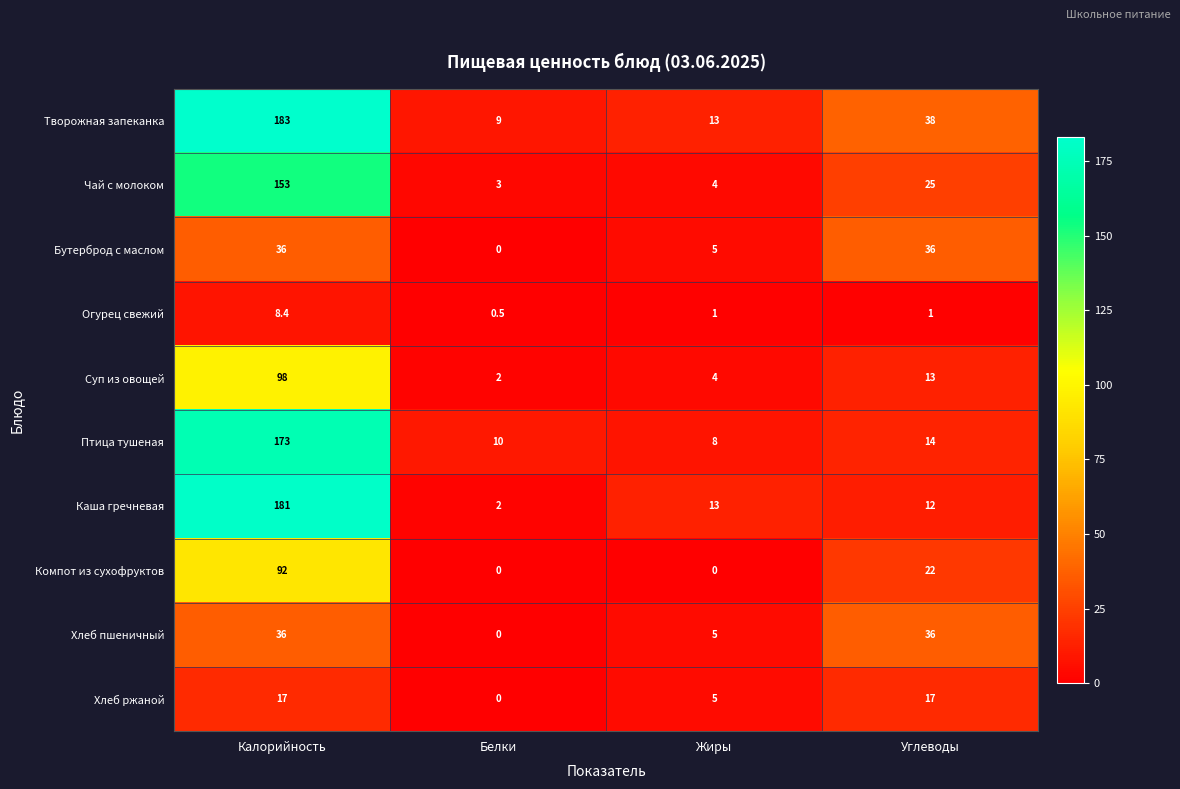

At which category is the sum across all series the highest?

Калорийность